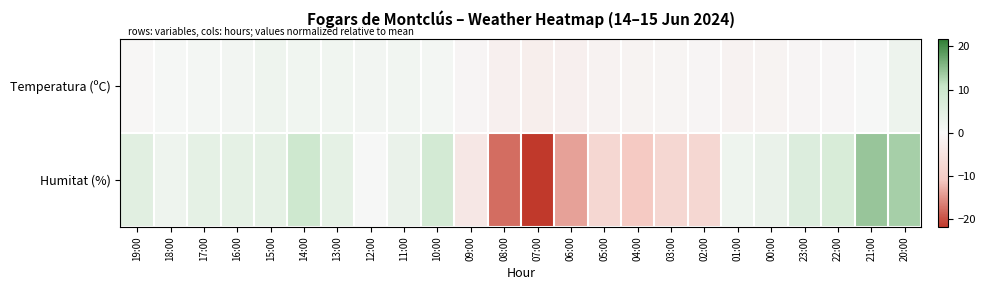

Reading left to right, list all the values displayed in this chart.

Temperatura (ºC): 19:00=-0.4	18:00=0.7	17:00=1.2	16:00=1.3	15:00=2.1	14:00=1.6	13:00=1.6	12:00=1.3	11:00=1.5	10:00=0.9	09:00=-0.7	08:00=-1.9	07:00=-2.2	06:00=-2.0	05:00=-1.2	04:00=-1.0	03:00=-0.9	02:00=-0.8	01:00=-1.2	00:00=-1.0	23:00=-0.7	22:00=-0.6	21:00=0.5	20:00=2.5
Humitat (%): 19:00=5.2	18:00=2.2	17:00=4.2	16:00=4.2	15:00=4.2	14:00=9.2	13:00=4.2	12:00=0.2	11:00=3.2	10:00=8.2	09:00=-3.8	08:00=-17.8	07:00=-21.8	06:00=-13.8	05:00=-7.8	04:00=-10.8	03:00=-7.8	02:00=-7.8	01:00=2.2	00:00=3.2	23:00=6.2	22:00=7.2	21:00=14.2	20:00=13.2